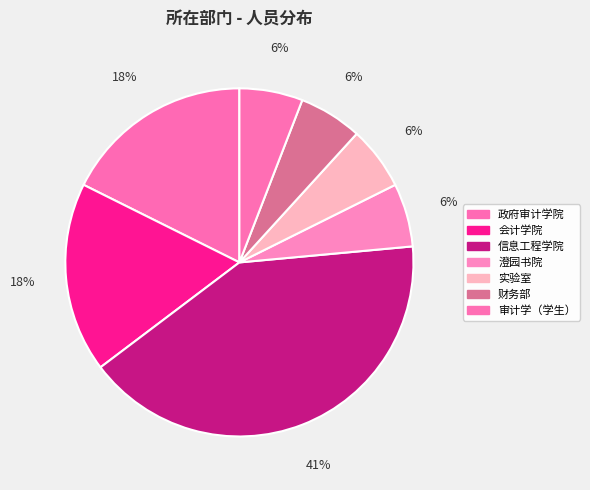

Is it true that 信息工程学院 is 35% of the pie?

False